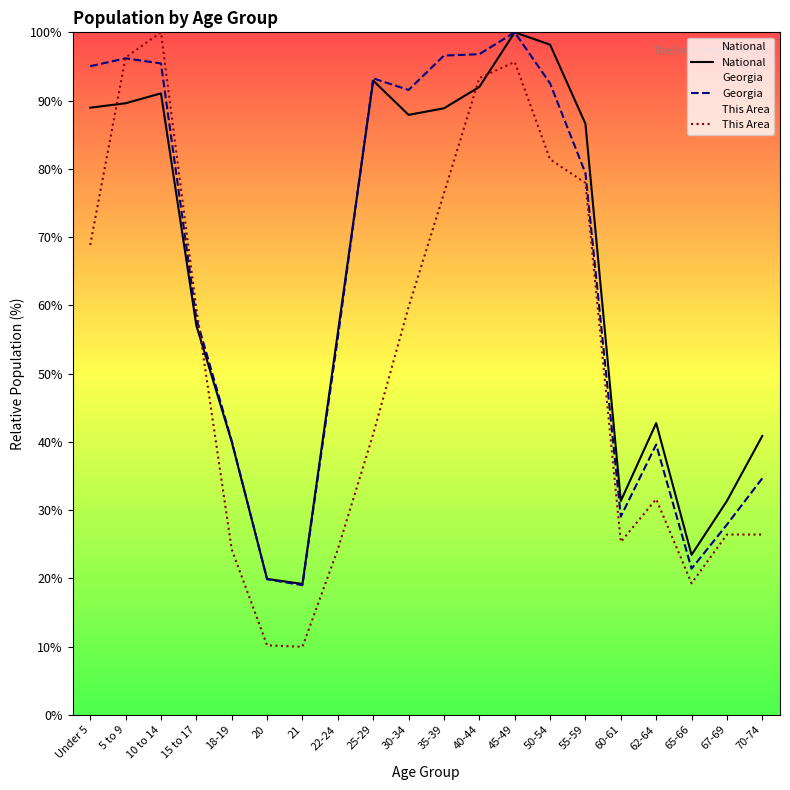

What position from the left is 55-59?

15